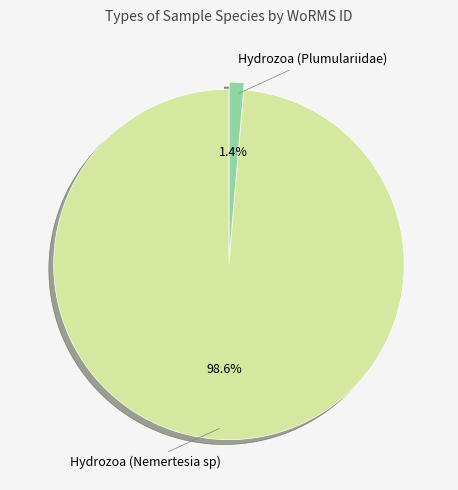

Is Hydrozoa (Plumulariidae) the majority of the pie?

No